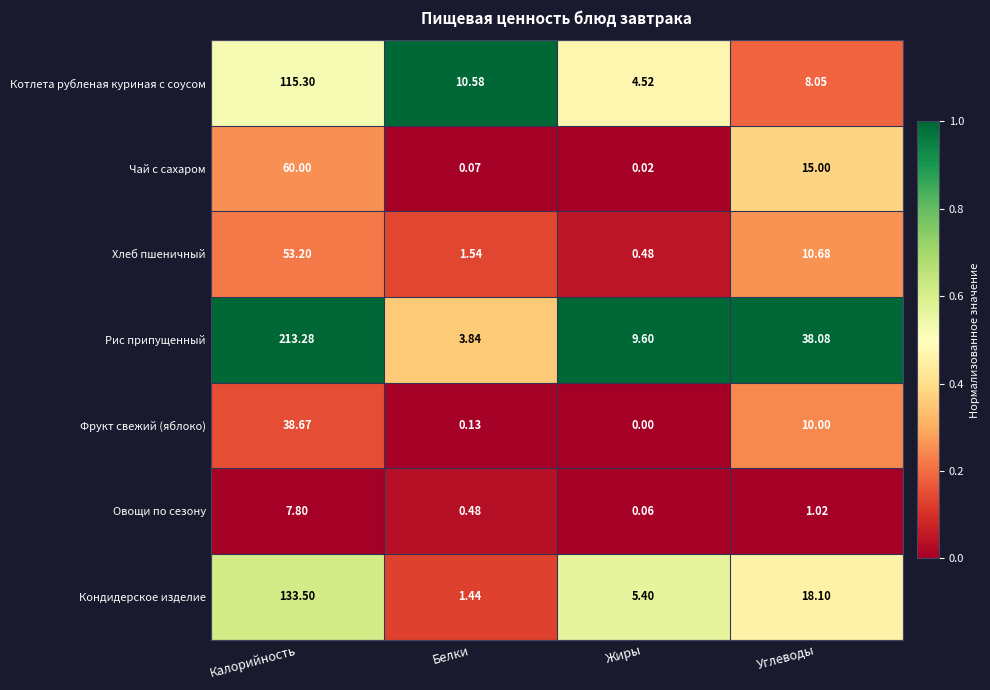

Which series has the largest range (max minus min)?

Рис припущенный